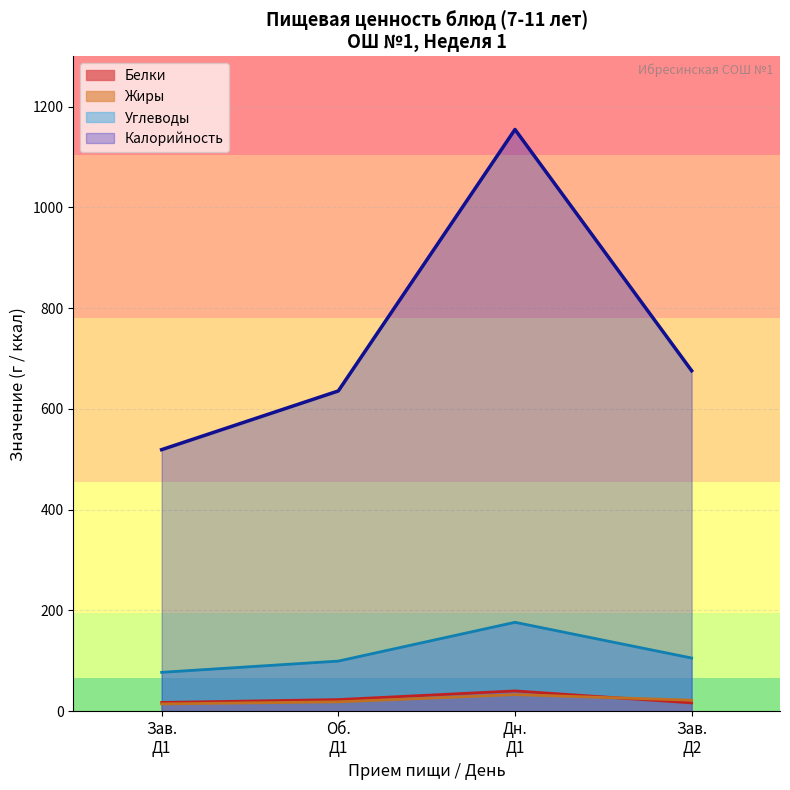

Where does the Белки series first go above 18?

День 1